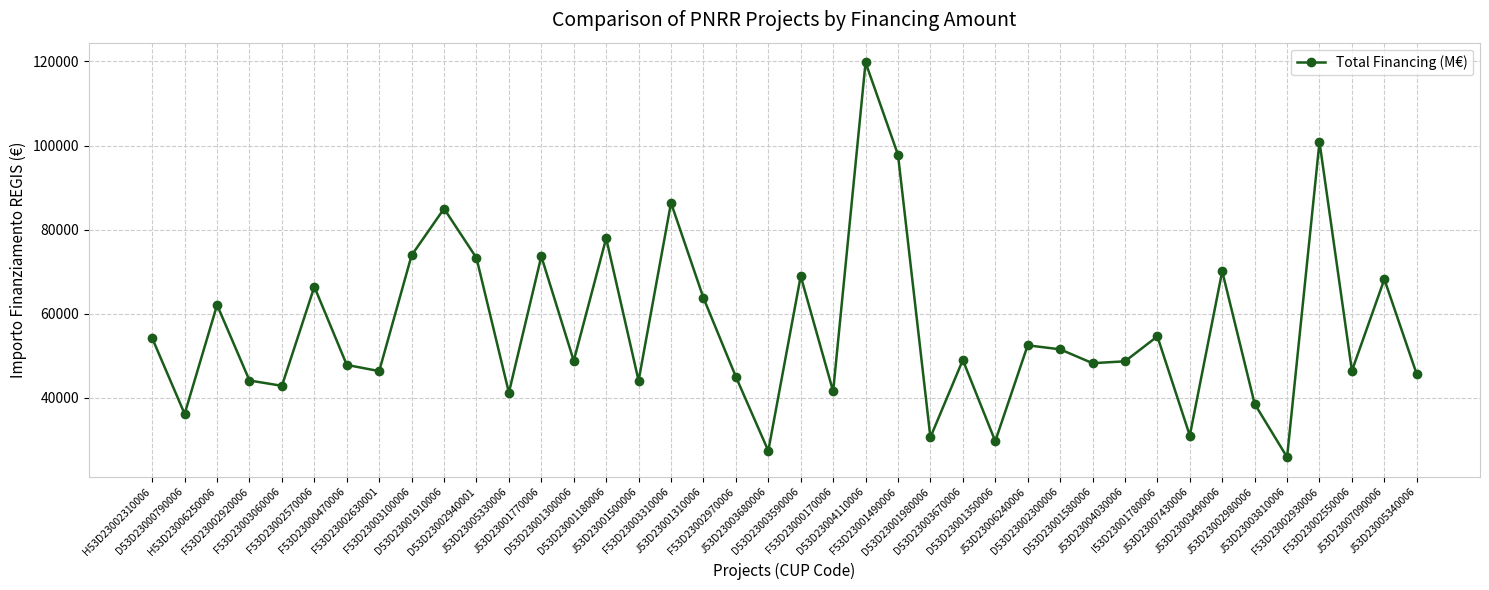

What is the maximum value shown in the chart?

119783.4